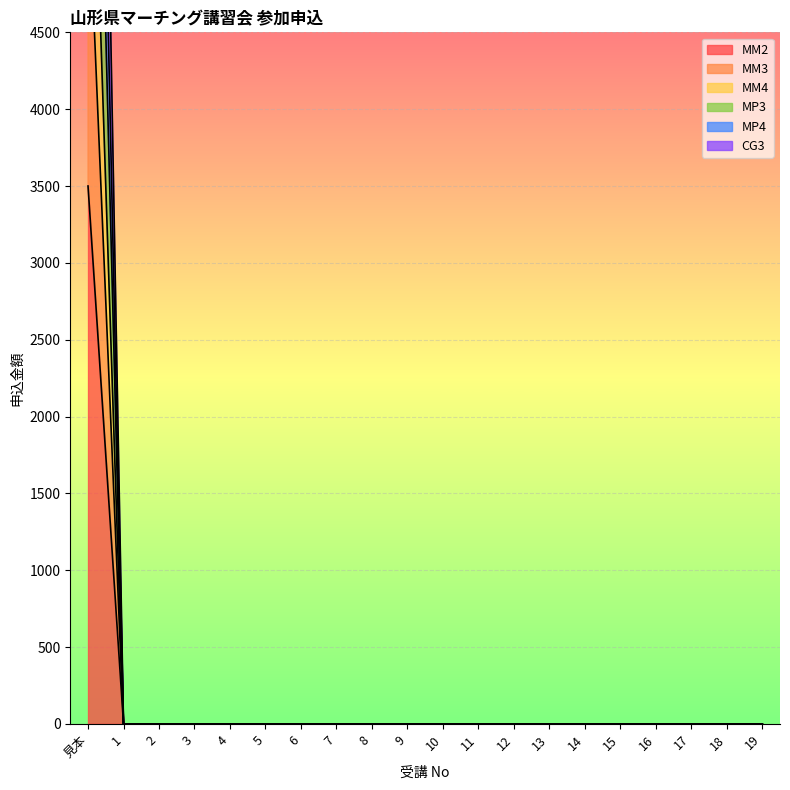

True or false: CG3 and MM3 intersect in this chart.

False